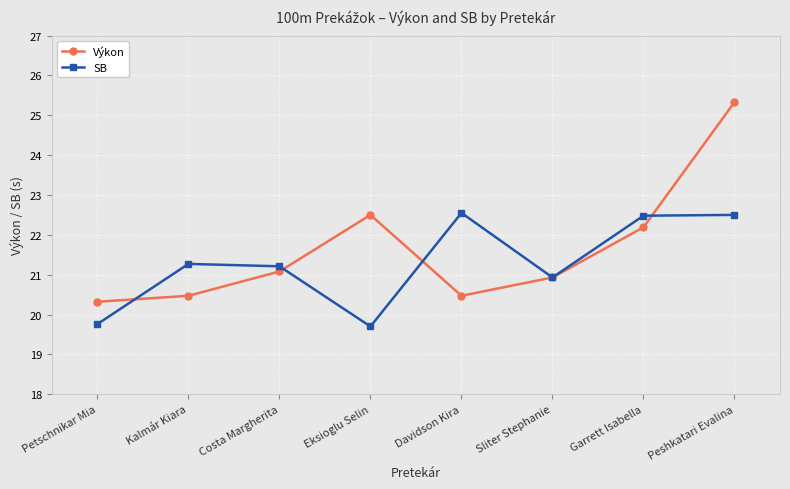

In SB, how many points are lower than both neighbors (excluding endpoints)?

2